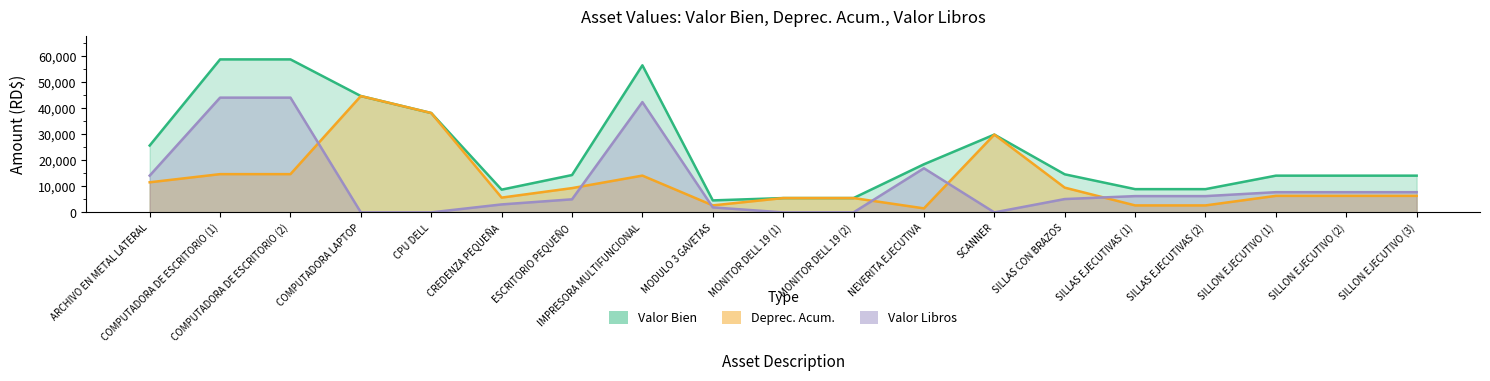

What is the average value of the Valor Bien series?

23378.9